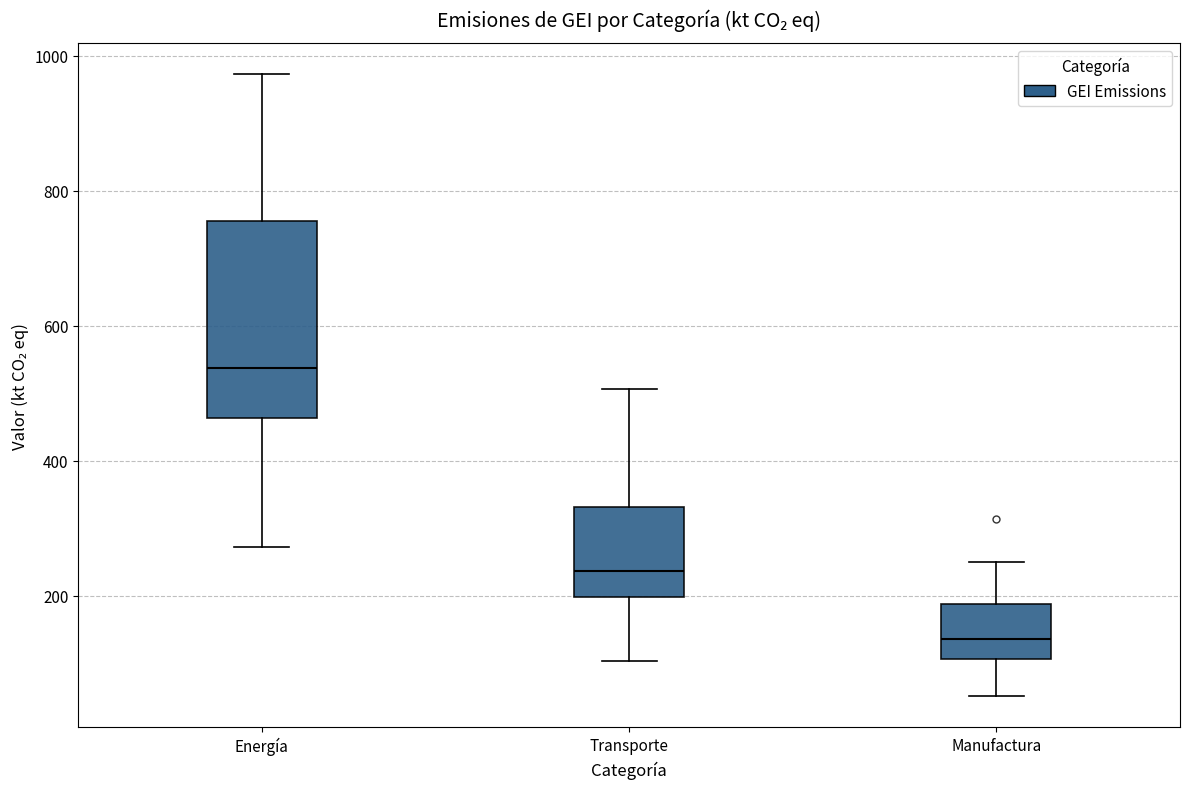

Where does the median line of the box for Energía sit on the y-axis? The values are not printed on the chart, so give them approximately, as read against the axis.

540